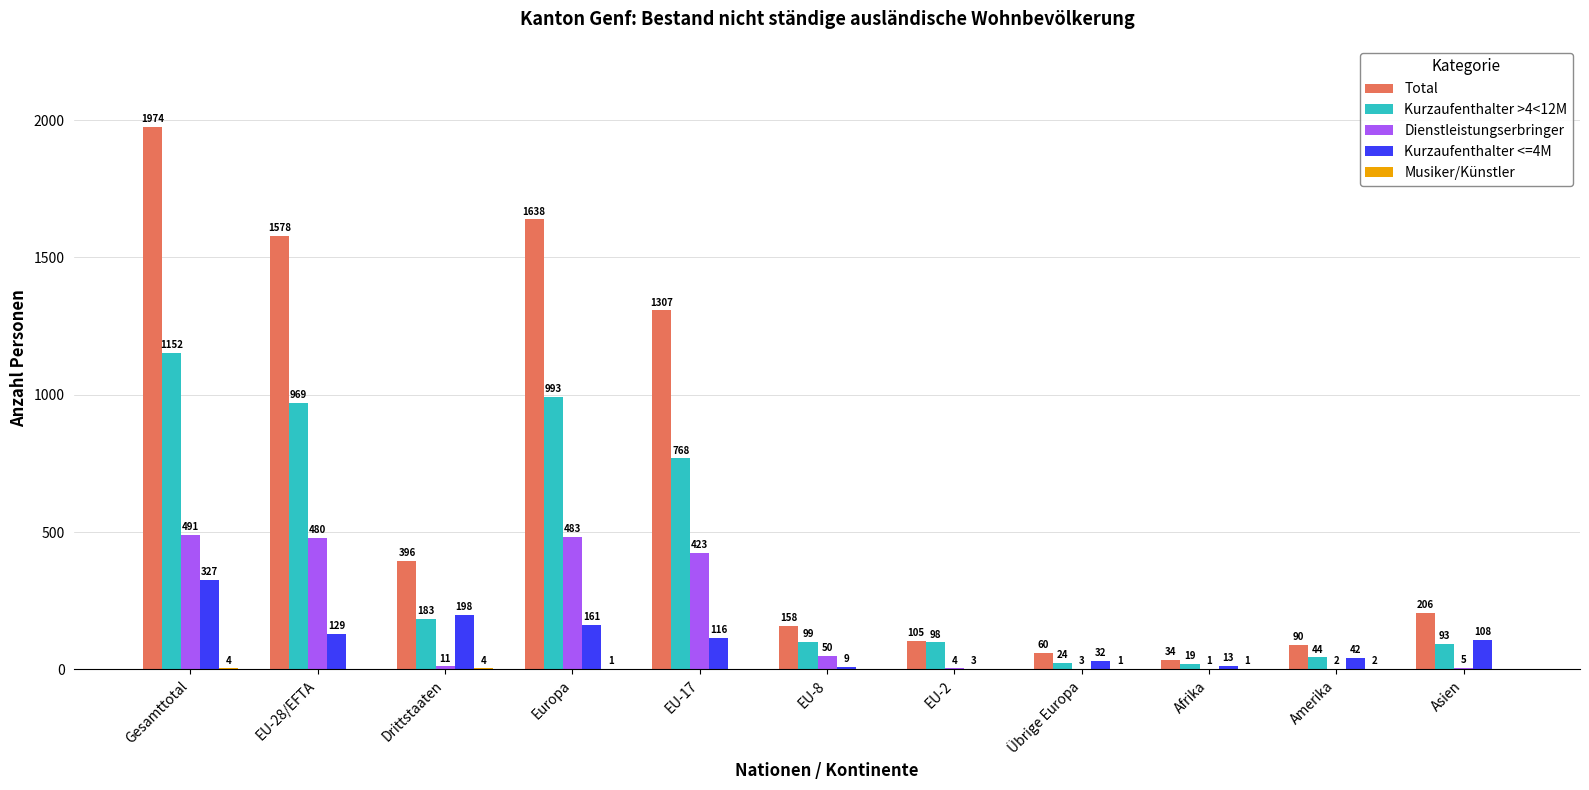

At which category is the sum across all series the highest?

Gesamttotal